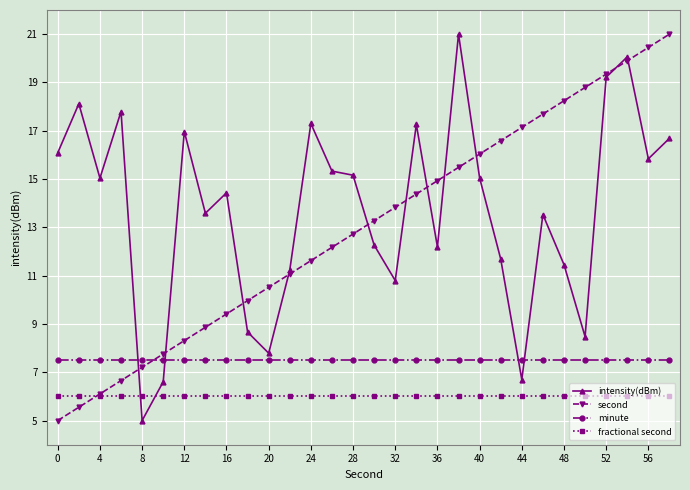

What is the maximum value shown in the chart?

21.0